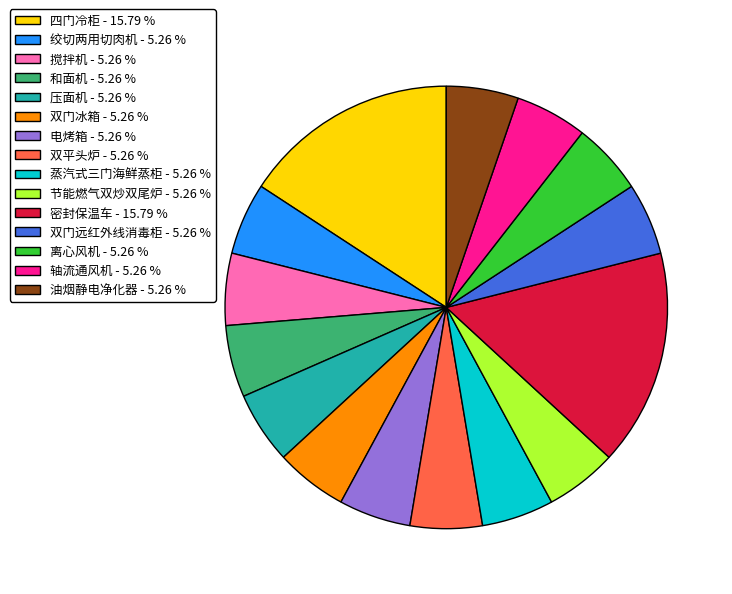

Is it true that 节能燃气双炒双尾炉 is 5% of the pie?

True